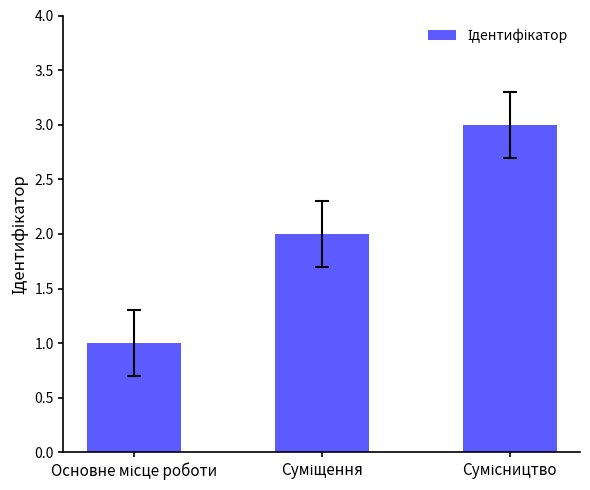

Reading right to left, list all the values displayed in this chart.

3	2	1